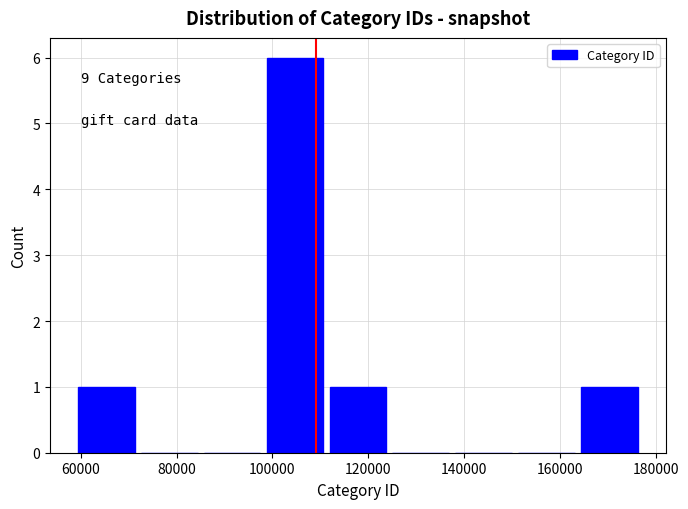

Over which range of the x-axis is the bar tallest?

98000 to 112000